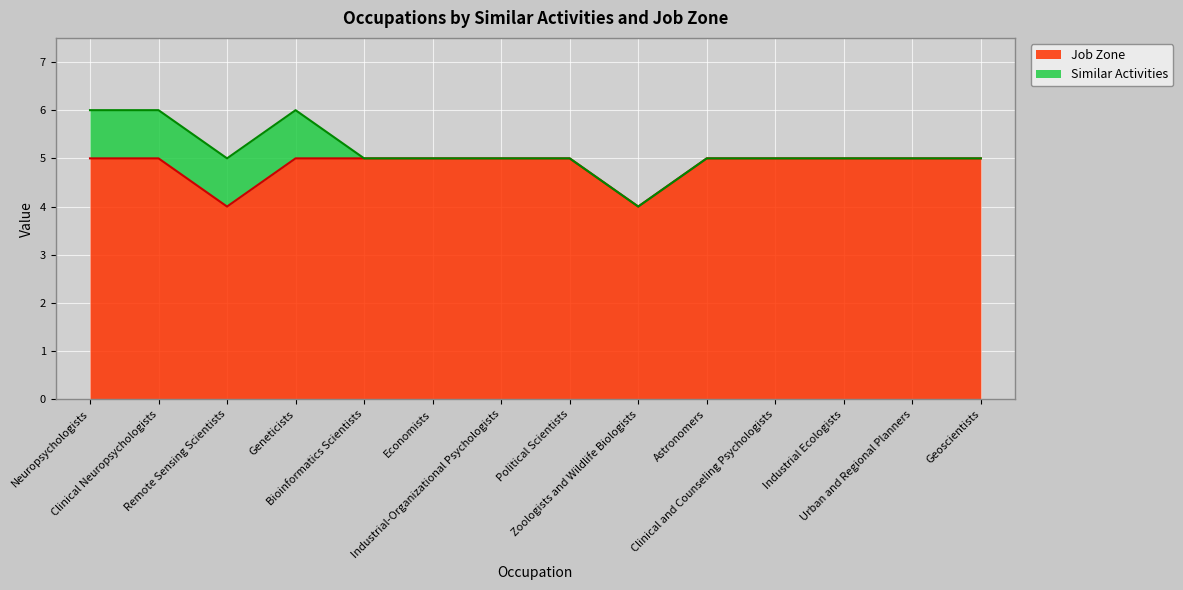

Reading right to left, what are all the values shown in this chart?

Geoscientists=5	Urban and Regional Planners=5	Industrial Ecologists=5	Clinical and Counseling Psychologists=5	Astronomers=5	Zoologists and Wildlife Biologists=4	Political Scientists=5	Industrial-Organizational Psychologists=5	Economists=5	Bioinformatics Scientists=5	Geneticists=5	Remote Sensing Scientists=4	Clinical Neuropsychologists=5	Neuropsychologists=5